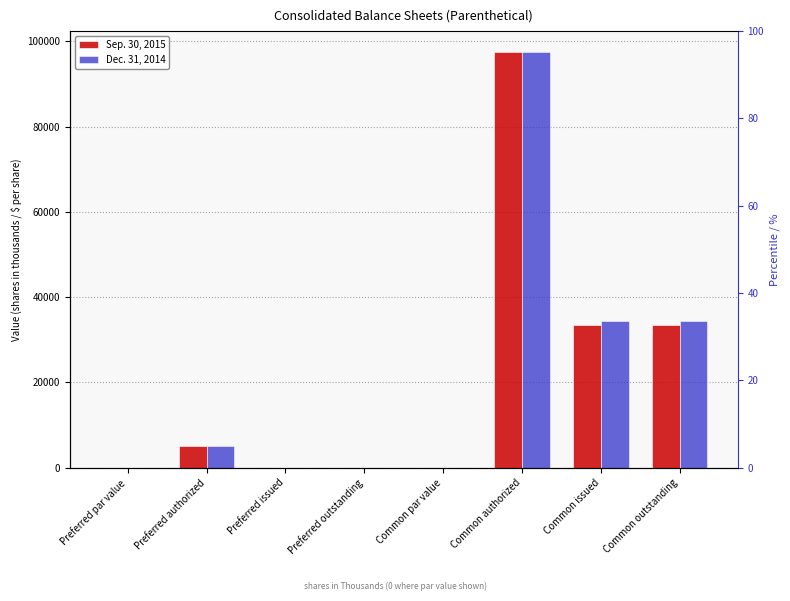

How many values in Dec. 31, 2014 are above zero?

6